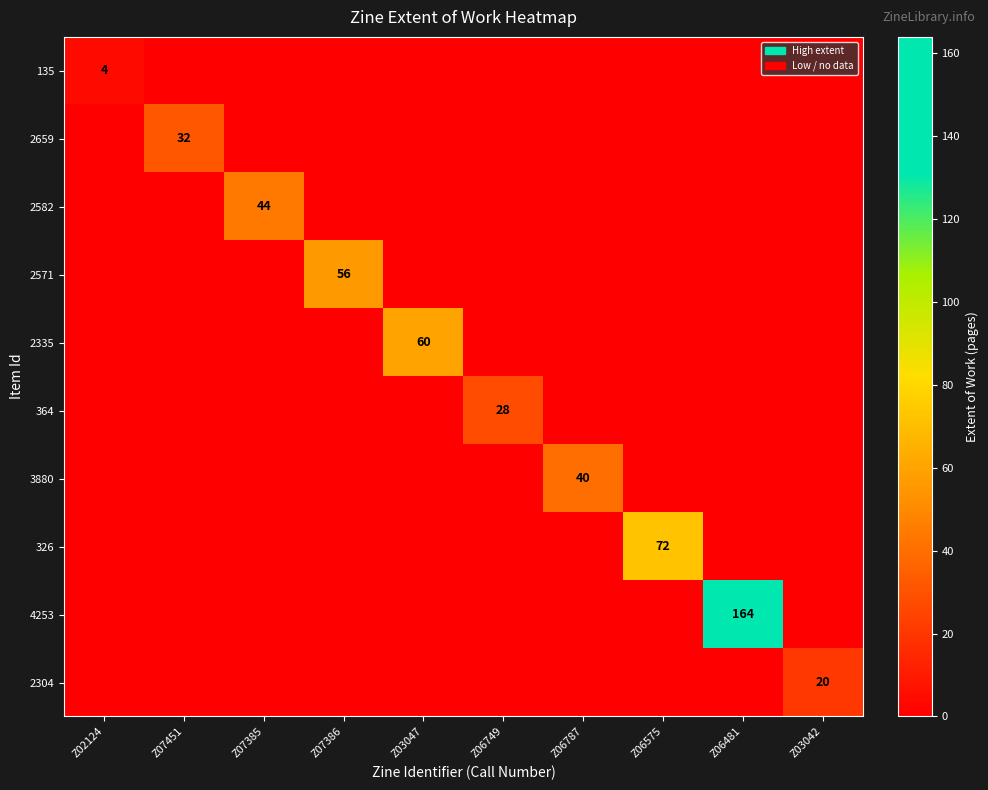

True or false: 2304 has a value of 5 at Z03042.

False